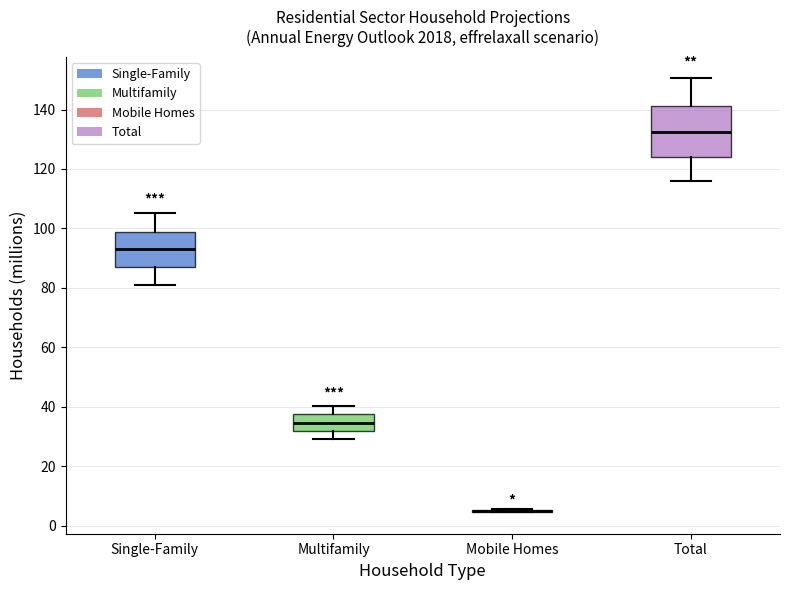

Reading left to right, transcribe this box plot: for each box, give where its median line is, the range the box spans, and where its two whiskers end, as read against the y-axis. The values are not printed on the chart, so give them approximately, as read against the axis.

Single-Family: median 92, box 88 to 98, whiskers 82 to 106
Multifamily: median 34, box 32 to 38, whiskers 30 to 40
Mobile Homes: box collapsed to a line at 4, whiskers 4 to 6
Total: median 132, box 124 to 142, whiskers 116 to 150